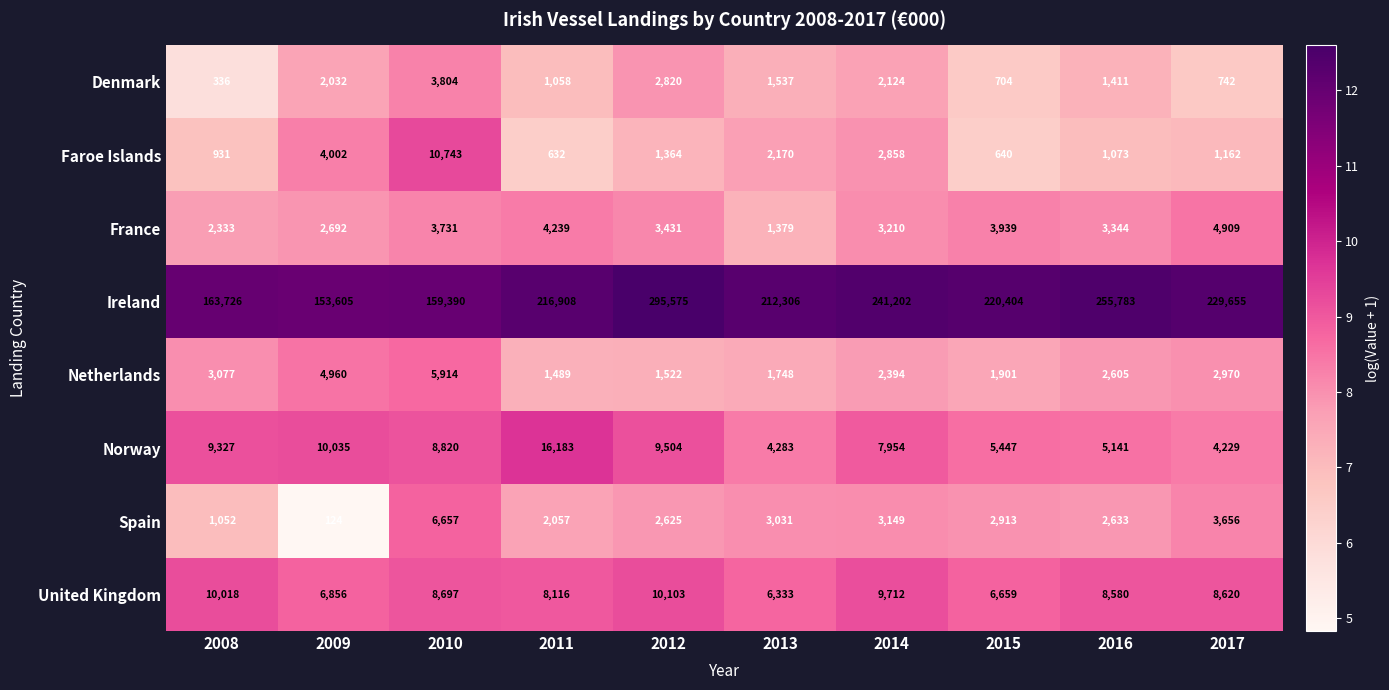

What is the difference between the maximum and minimum values in the Ireland series?

141970